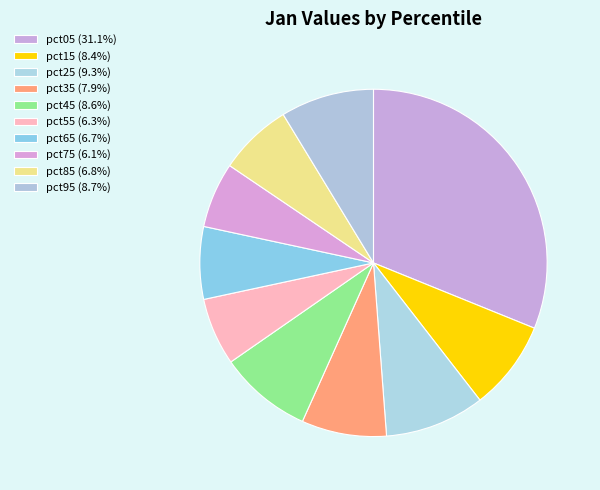

Does pct25 account for over 50% of the chart?

No